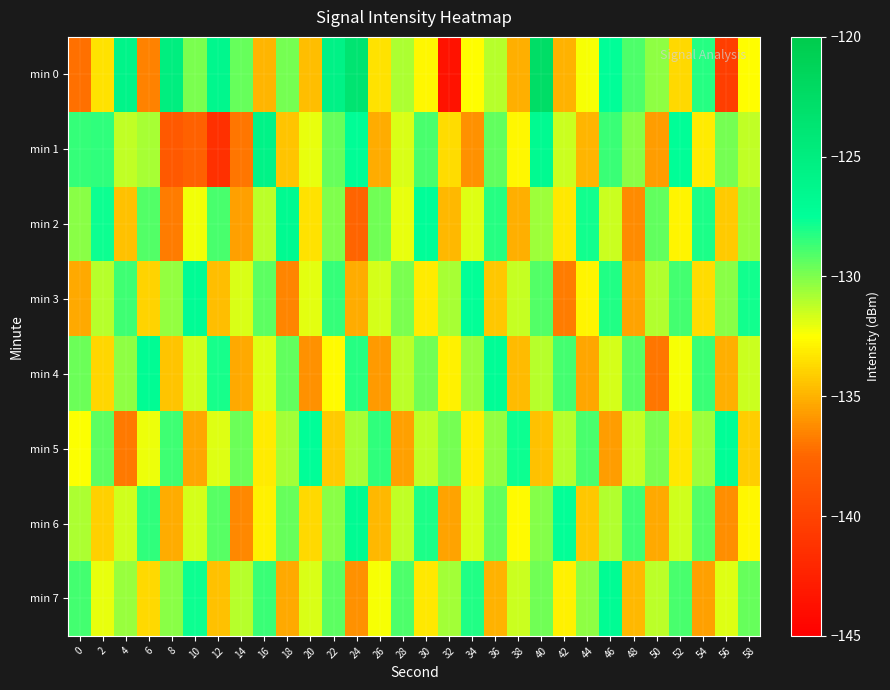

Count the number of data series in this chart.

8